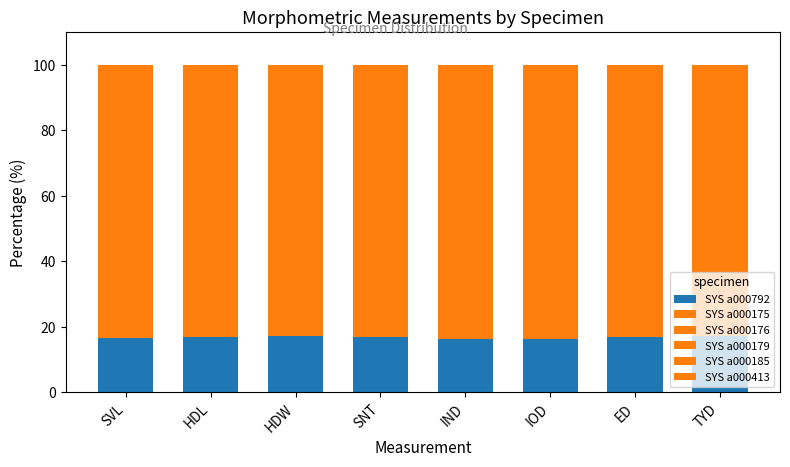

How many bars are there in total?

8